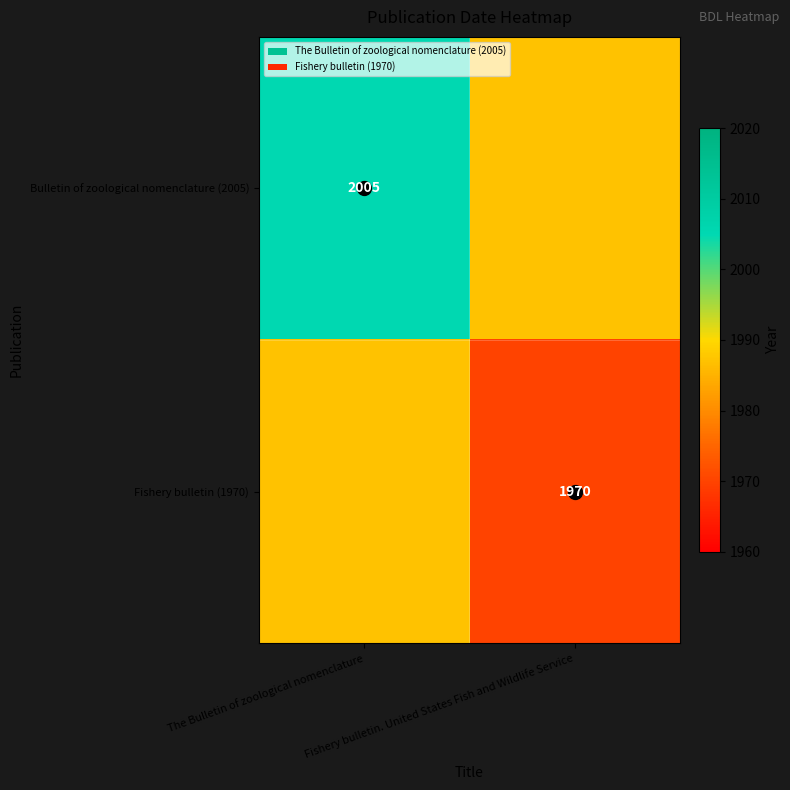

What is the difference between the maximum and minimum values in the Bulletin of zoological nomenclature (2005) series?

18